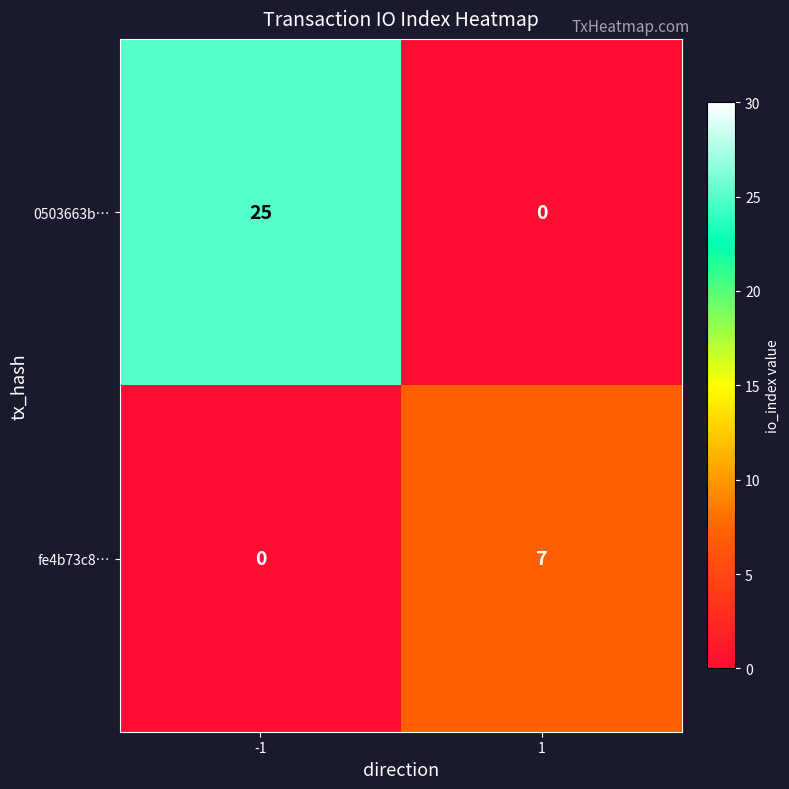

Is the value of 0503663b… at 1 greater than the value of fe4b73c8… at 1?

No